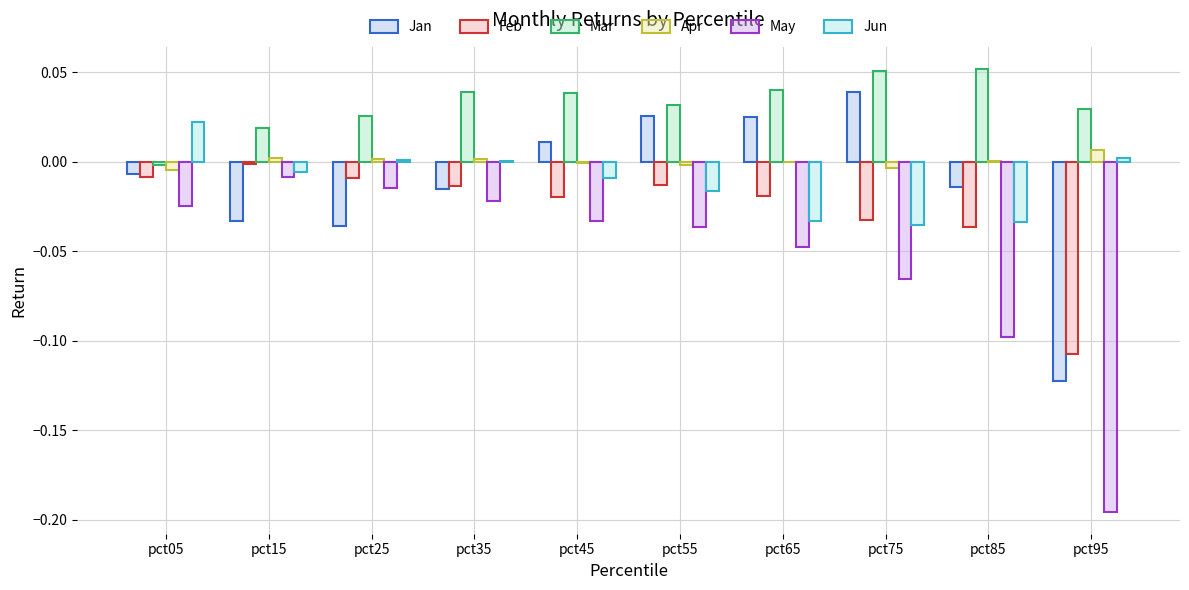

How many distinct data groups are displayed?

6